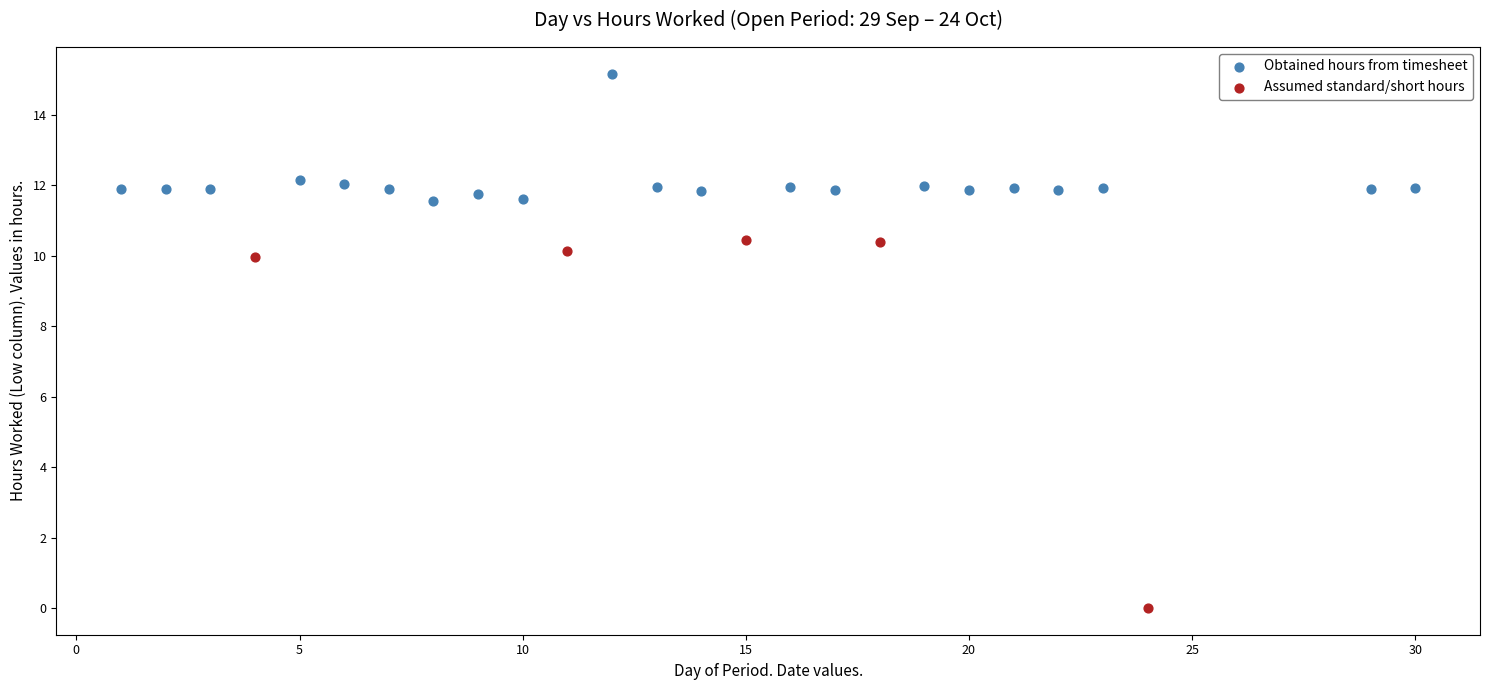

What are all the series names shown in the legend?

Obtained hours from timesheet, Assumed standard/short hours